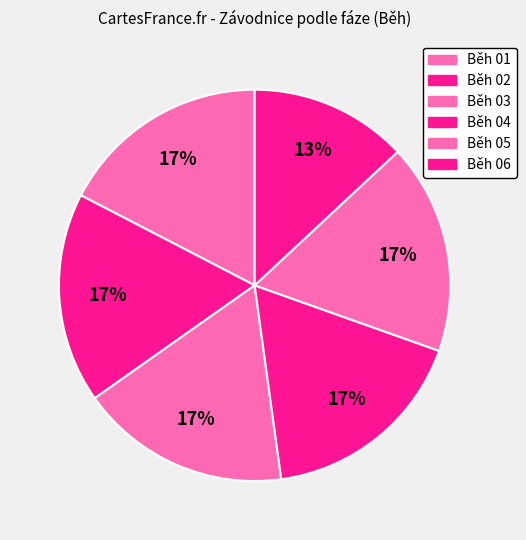

Count the number of slices in the pie.

6